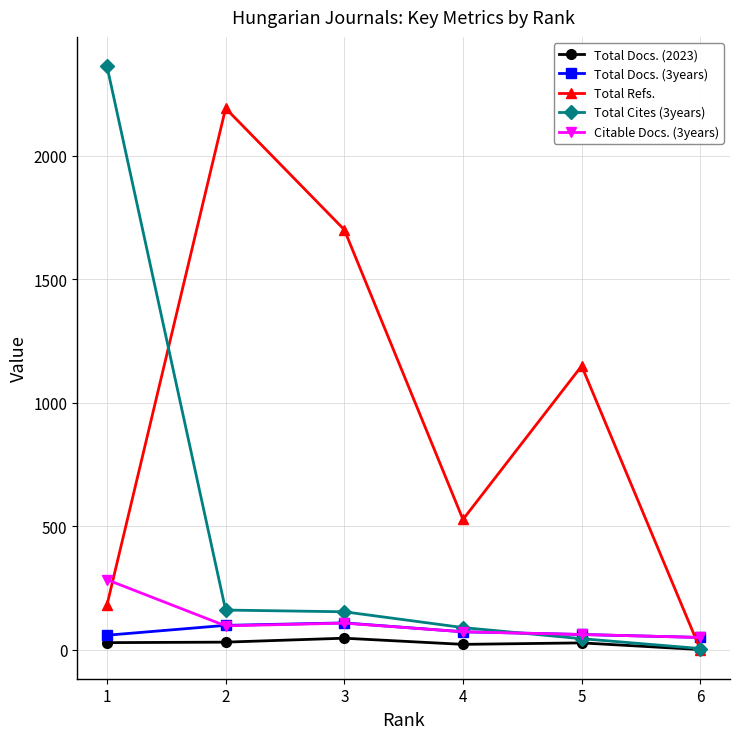

How many distinct data groups are displayed?

5